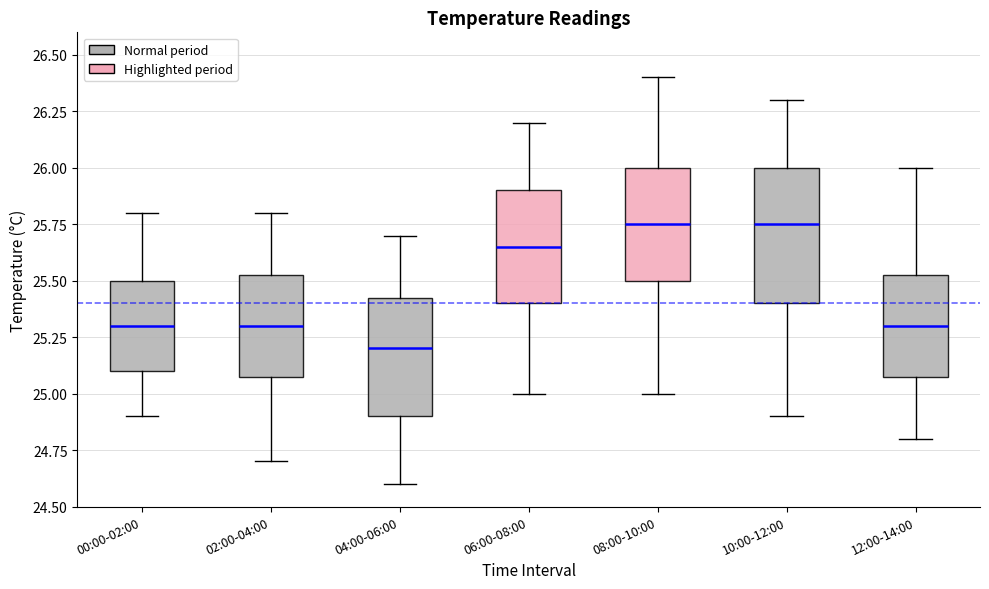

Reading left to right, transcribe this box plot: for each box, give where its median line is, the range the box spans, and where its two whiskers end, as read against the y-axis. The values are not printed on the chart, so give them approximately, as read against the axis.

00:00-02:00: median 25.30, box 25.10 to 25.50, whiskers 24.90 to 25.80
02:00-04:00: median 25.30, box 25.10 to 25.55, whiskers 24.70 to 25.80
04:00-06:00: median 25.20, box 24.90 to 25.45, whiskers 24.60 to 25.70
06:00-08:00: median 25.65, box 25.40 to 25.90, whiskers 25.00 to 26.20
08:00-10:00: median 25.75, box 25.50 to 26.00, whiskers 25.00 to 26.40
10:00-12:00: median 25.75, box 25.40 to 26.00, whiskers 24.90 to 26.30
12:00-14:00: median 25.30, box 25.10 to 25.55, whiskers 24.80 to 26.00